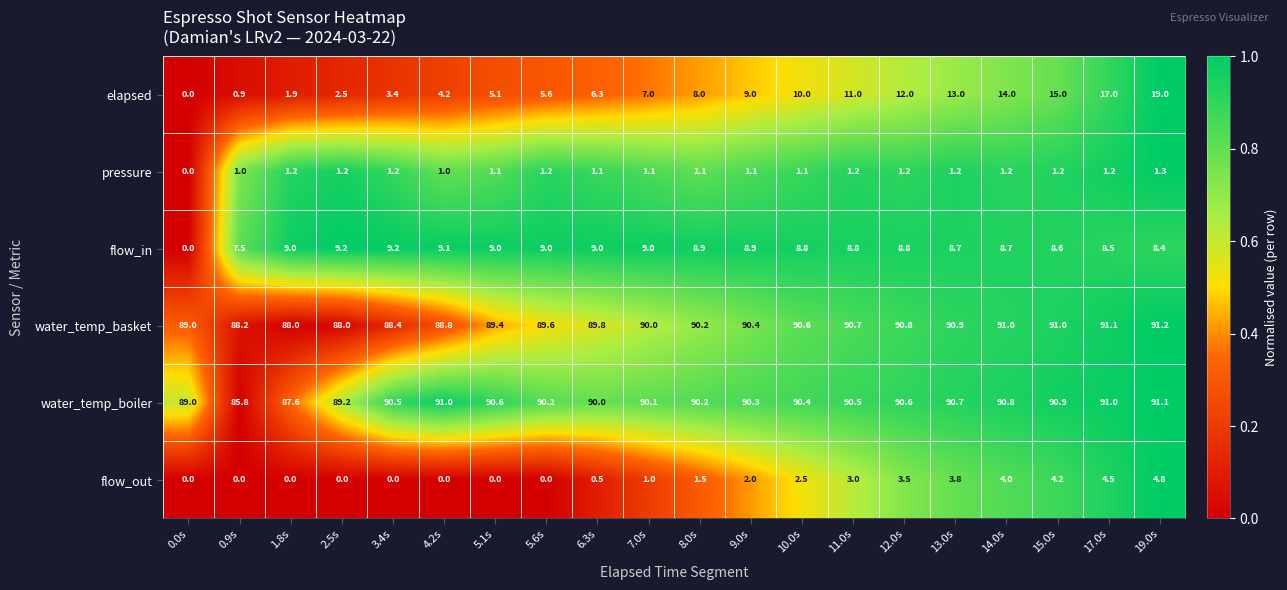

At how many categories does at least one series exceed 0?

20